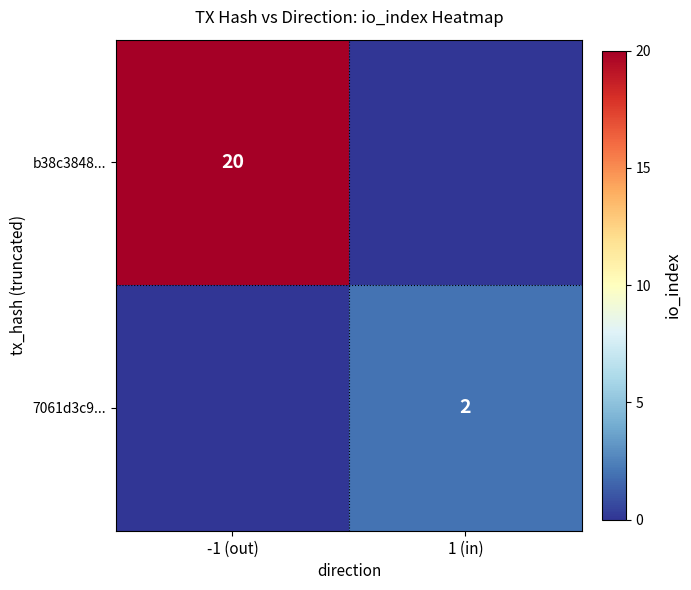

Is it true that b38c3848... equals 20 at -1 (out)?

True